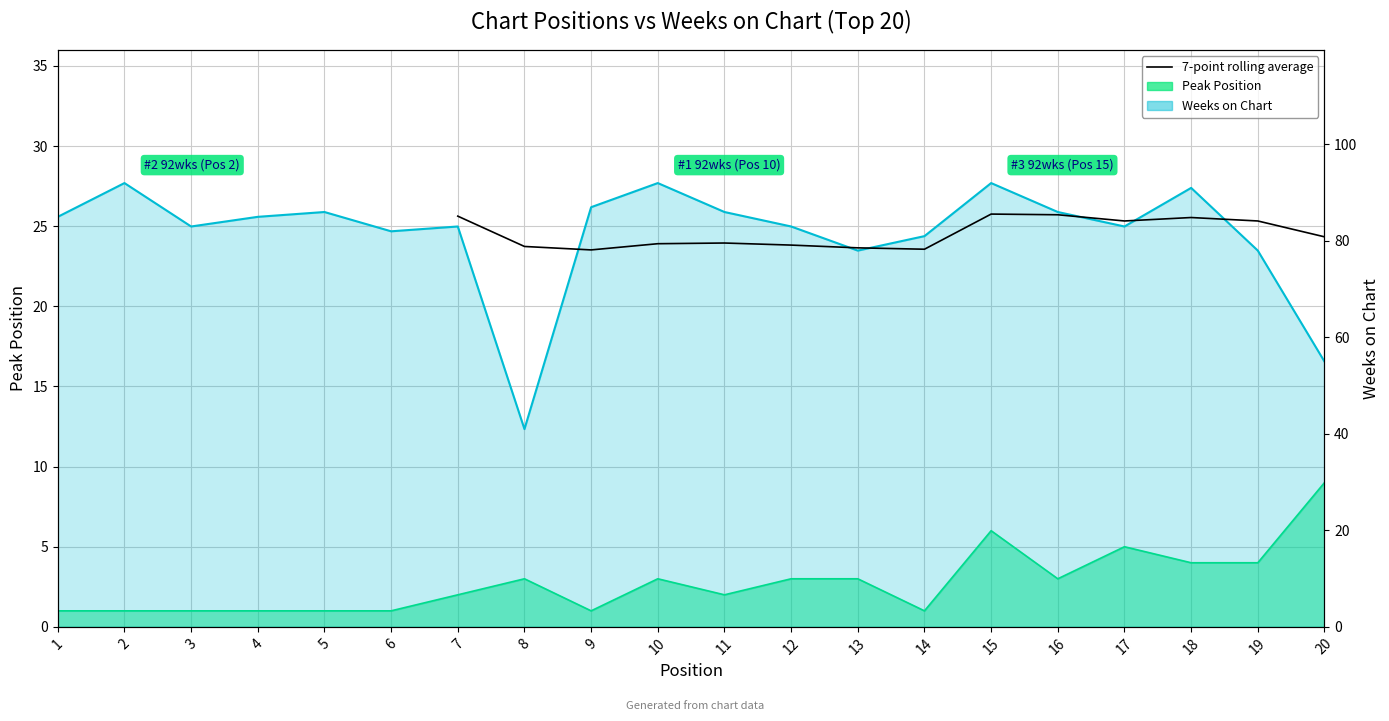

What is the smallest value displayed?

78.1